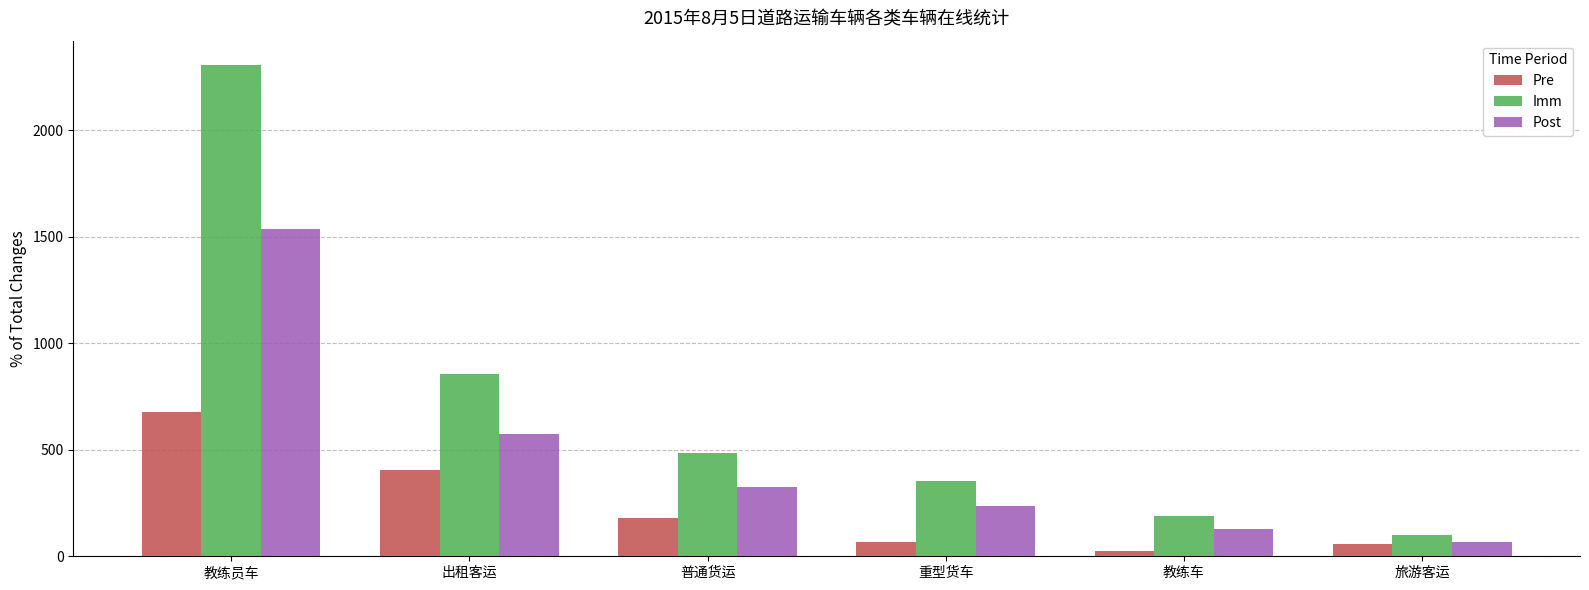

What is the sum of all Imm values?

4292